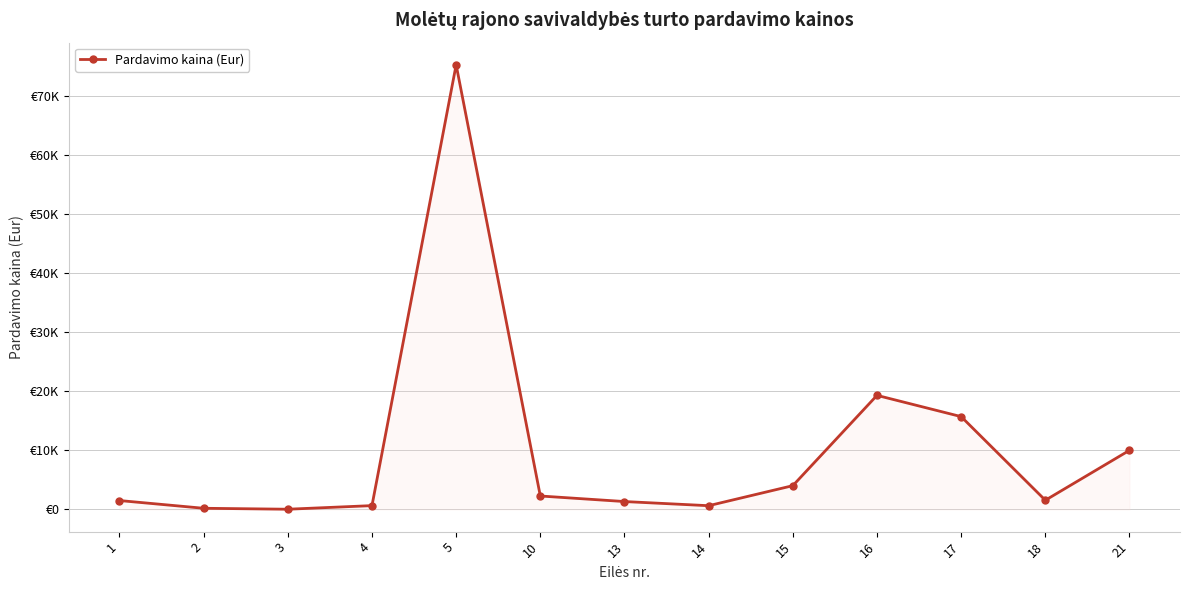

Does the chart have visible grid lines?

Yes